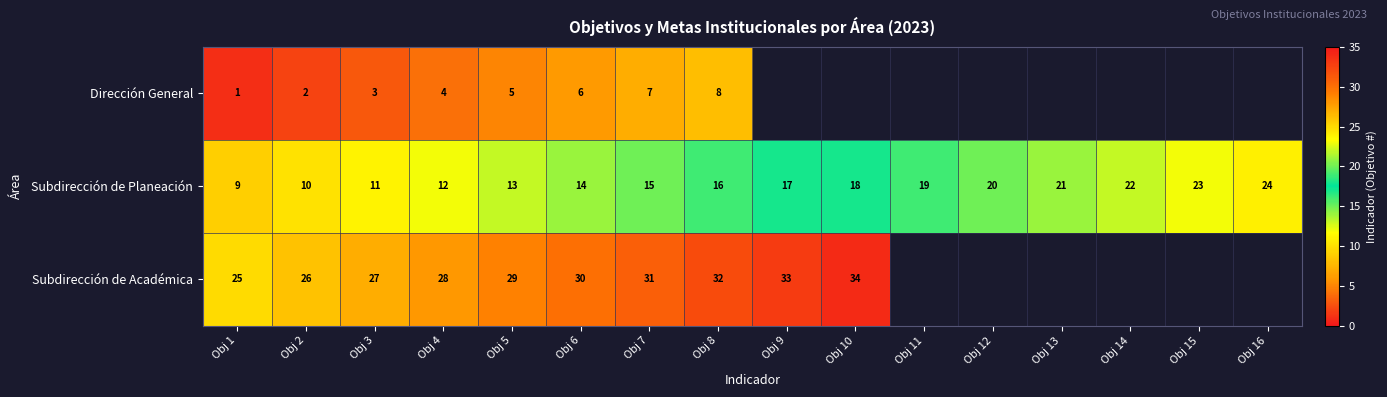

At Obj 2, list the series in order from smallest to largest.

Dirección General, Subdirección de Planeación, Subdirección de Académica